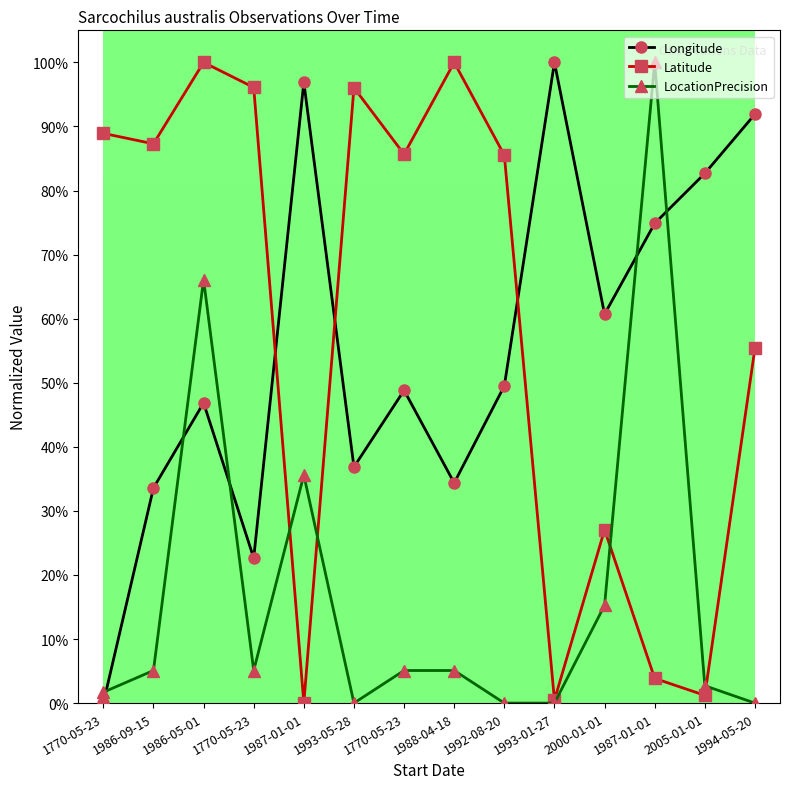

How many lines are shown in the chart?

3